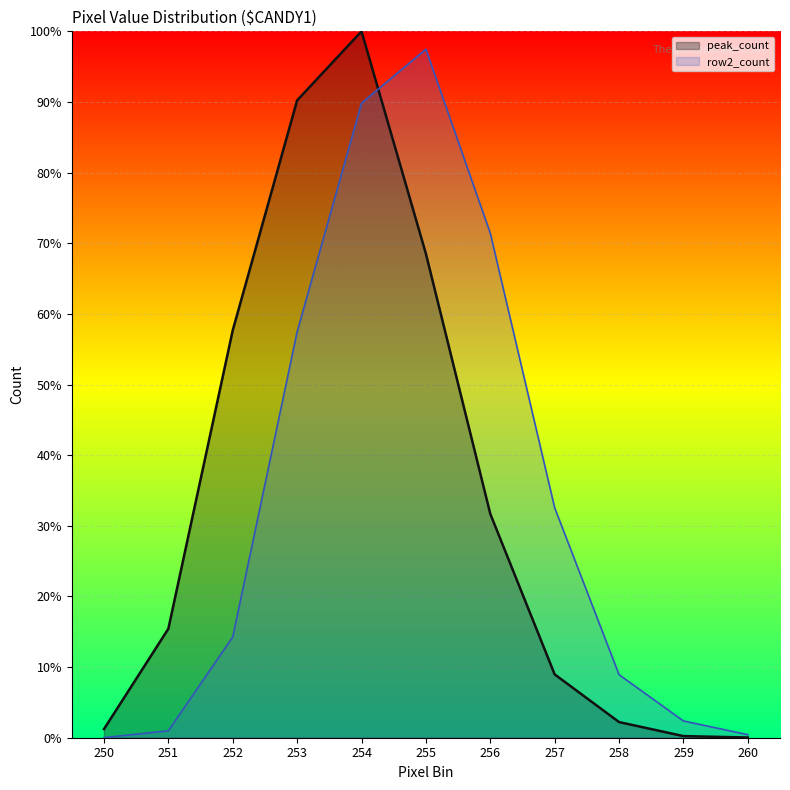

What is the change in value from 251 to 255?

+53.1